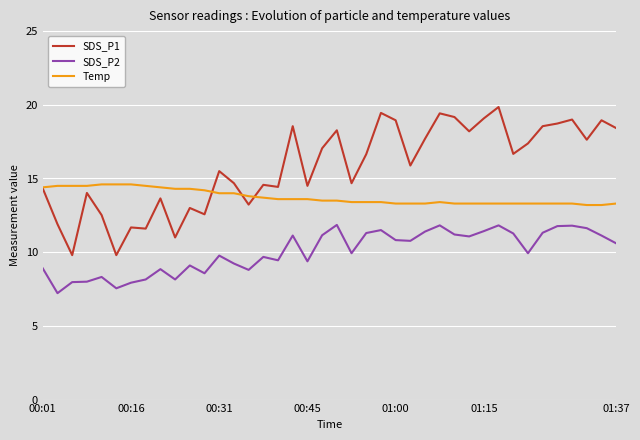

True or false: SDS_P2 and Temp cross at least once.

False